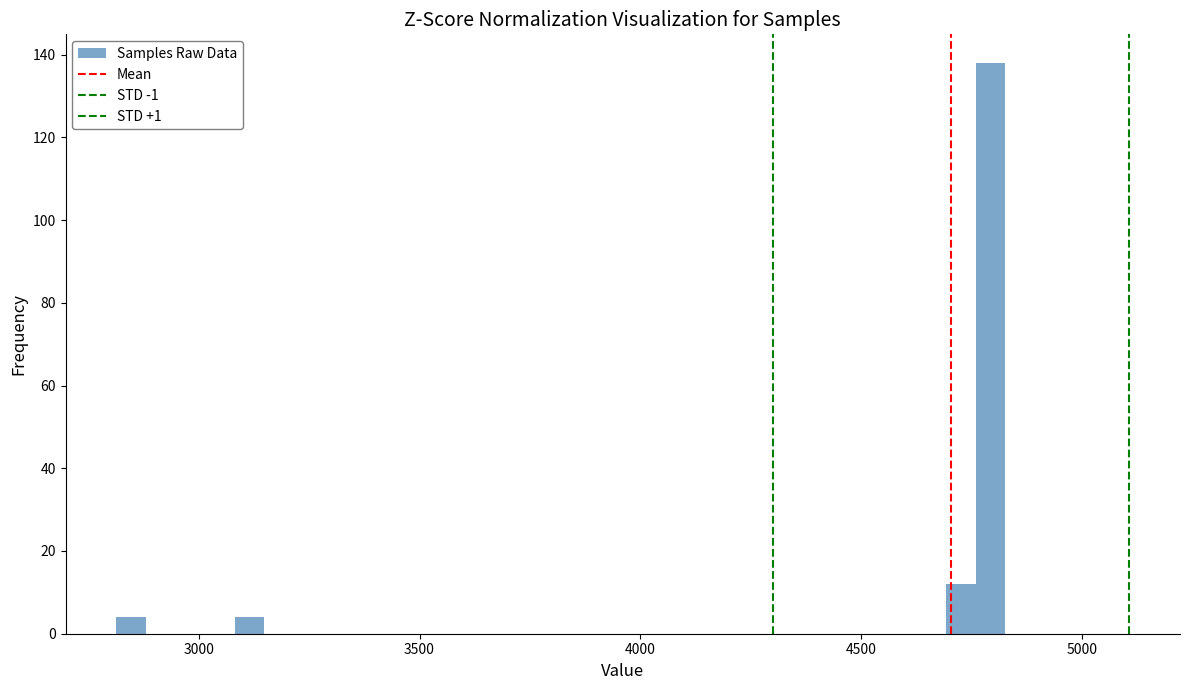

Read against the x-axis, roughly where is the centre of the tallest bar?

4800